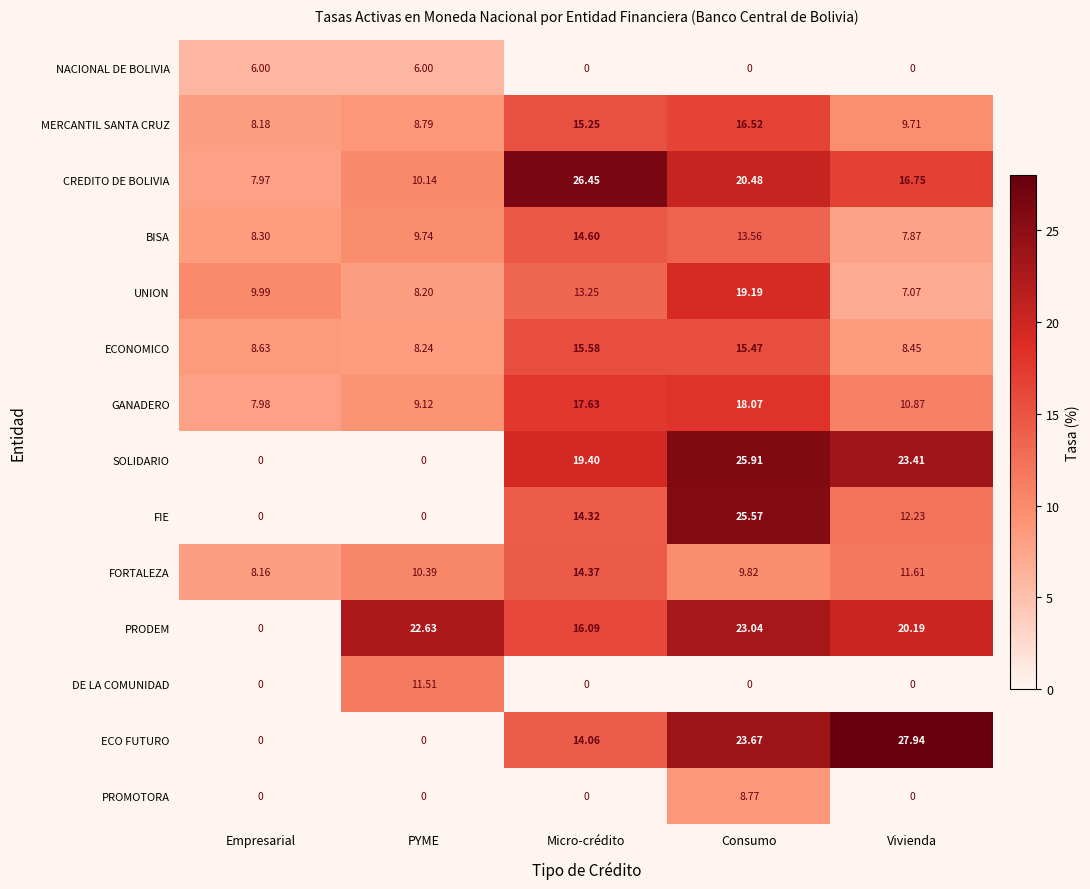

Between Empresarial and Vivienda, which series saw the biggest shift?

ECO FUTURO